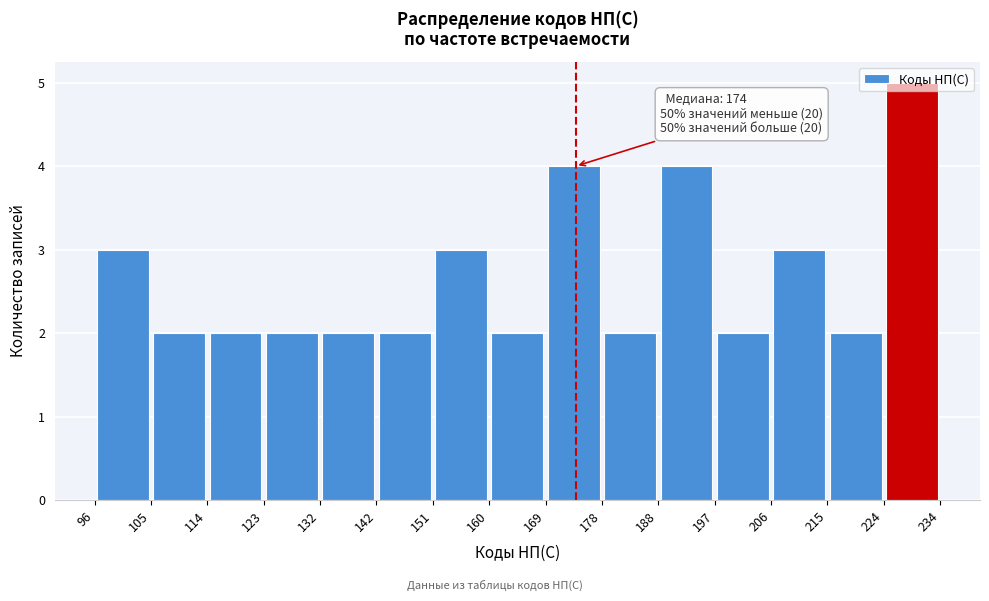

Which range on the x-axis has the tallest bar?

224 to 234